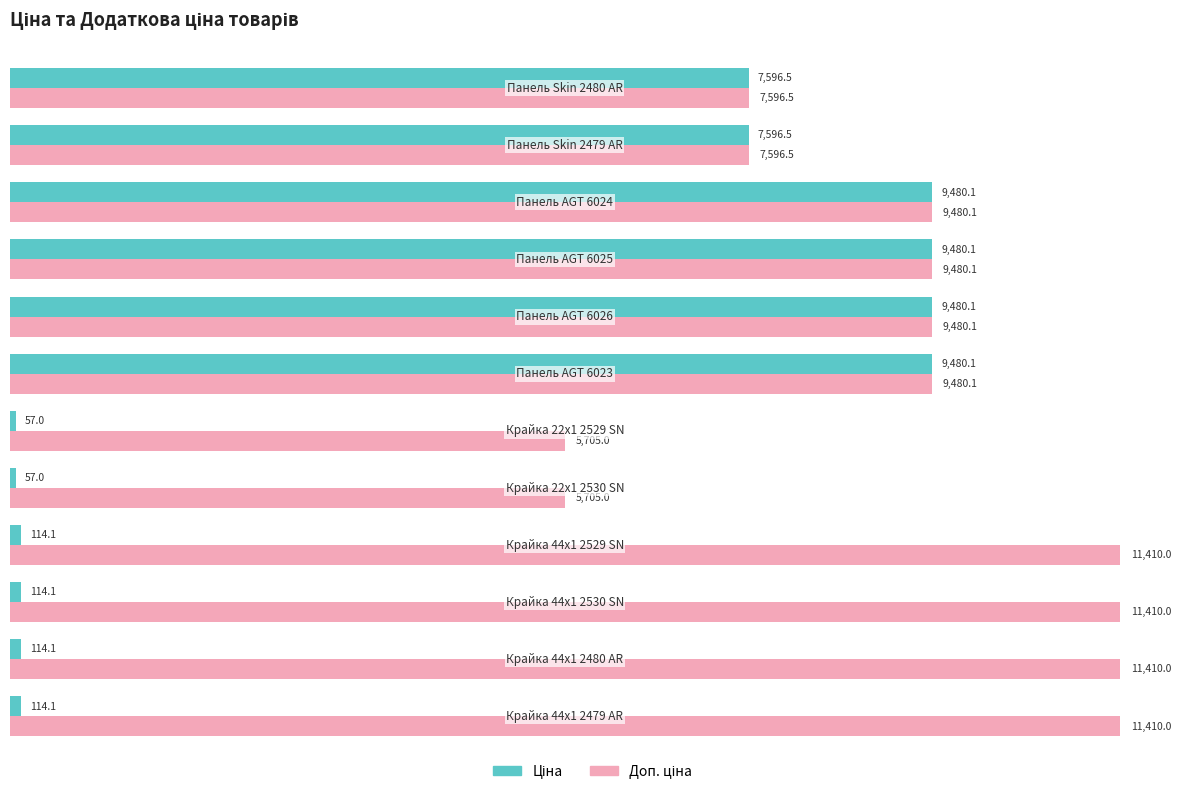

At how many categories does at least one series exceed 4101?

12